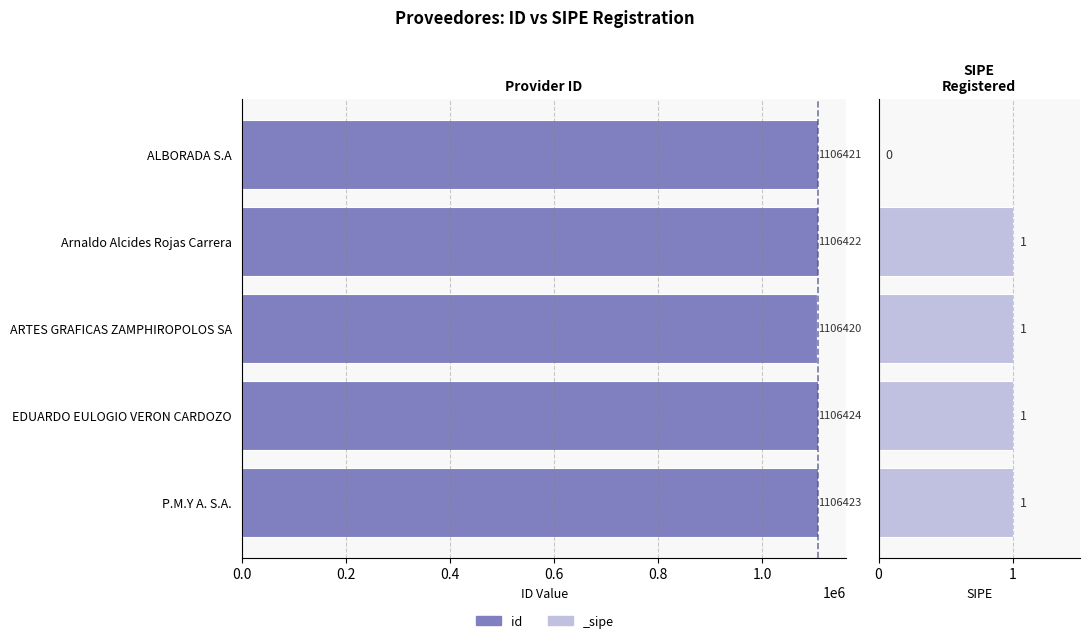

How many values are between 1106421 and 1106423?

3